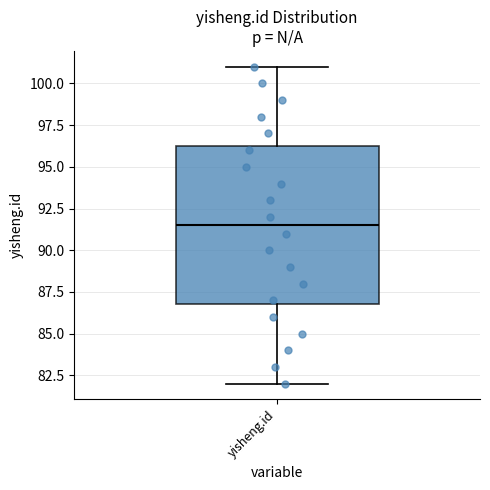

Transcribe this box plot: give where the median line is, the range the box spans, and where the two whiskers end, as read against the y-axis. The values are not printed on the chart, so give them approximately, as read against the axis.

median 91.5, box 87.0 to 96.5, whiskers 82.0 to 101.0